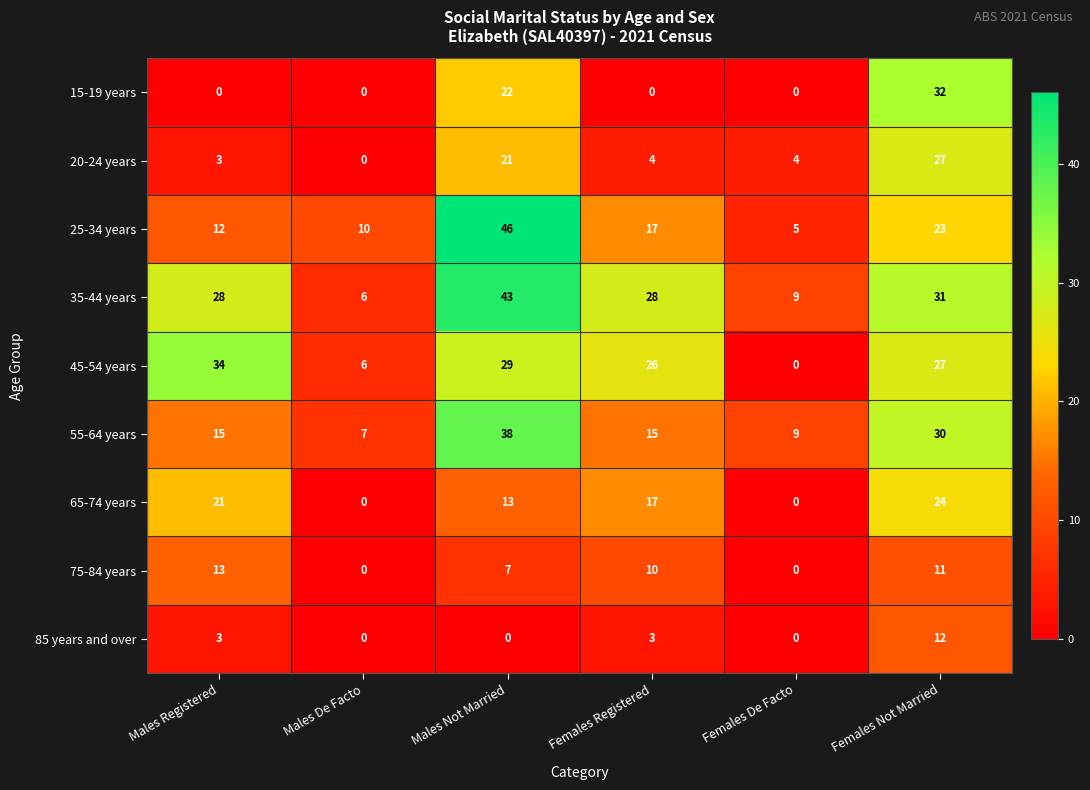

True or false: 55-64 years has a value of 12 at Females De Facto.

False